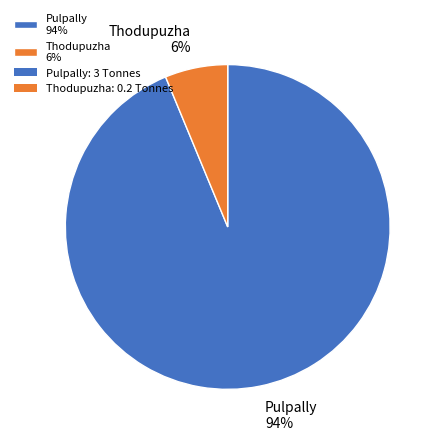

Does Thodupuzha represent more than half of the total?

No